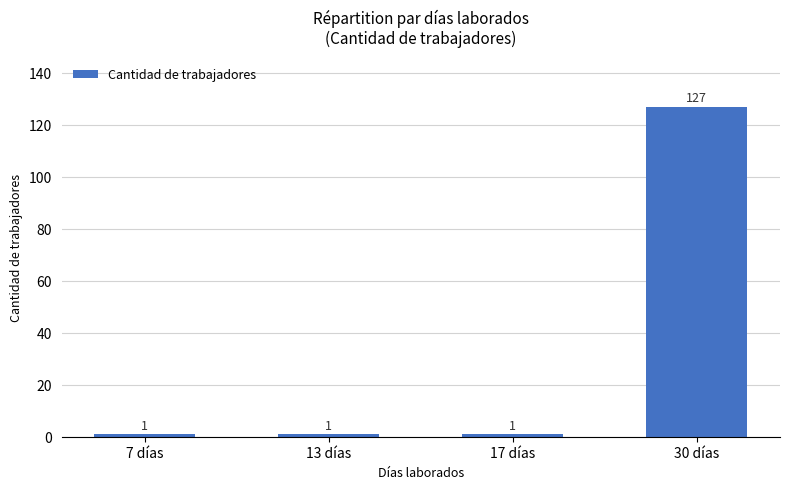

Which category has the highest value across all series?

30 días